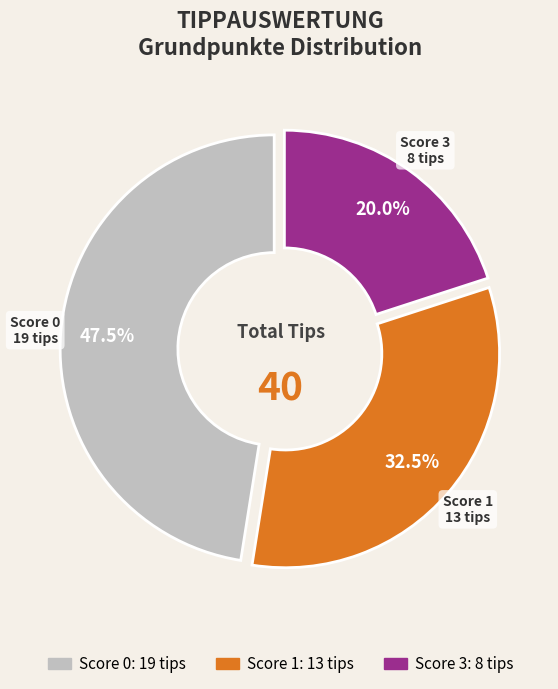

To the nearest percent, what is the average slice percentage?

33%